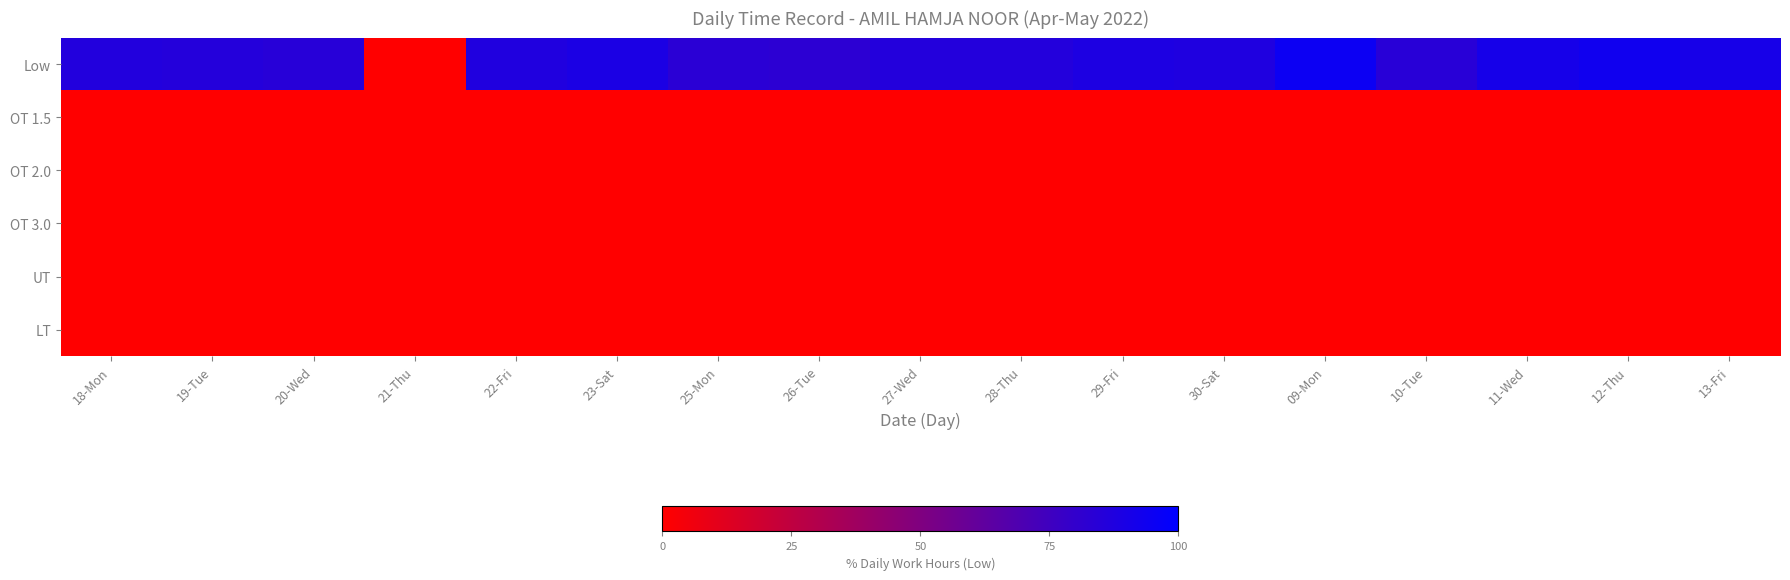

How many data points does each series have?

17